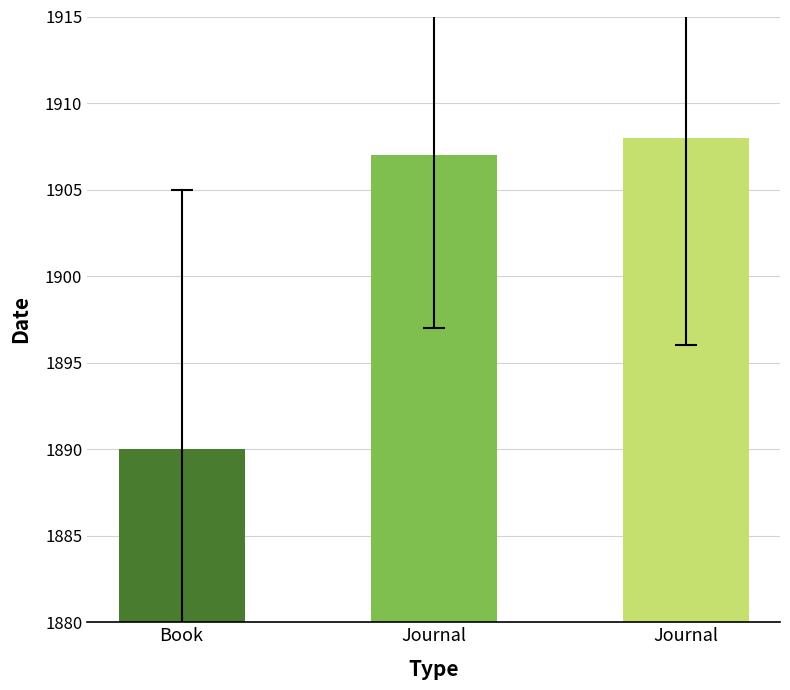

List the labels in order of value, largest first.

Journal, Journal, Book